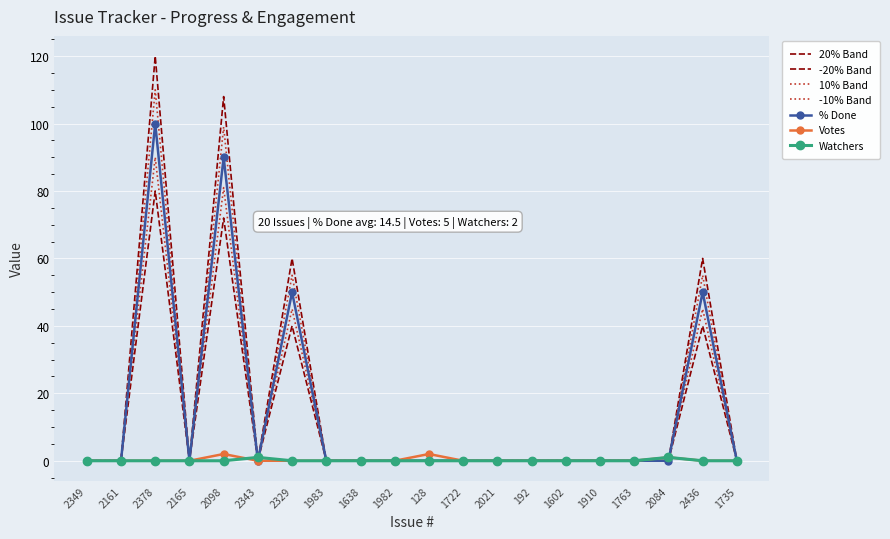

How many series are shown in this chart?

7